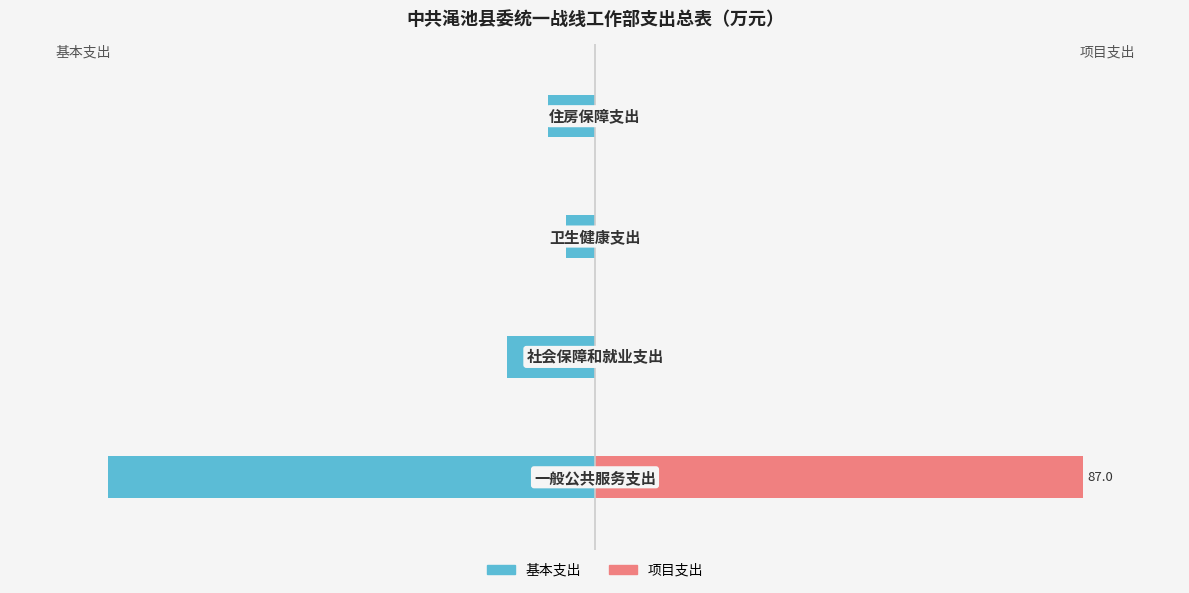

List the series in order of their peak value, lowest first.

基本支出, 项目支出